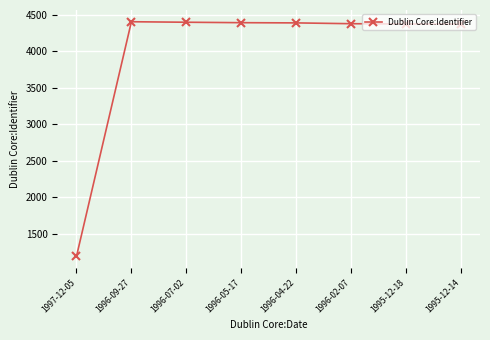

What is the difference between the maximum and second lowest values?

32